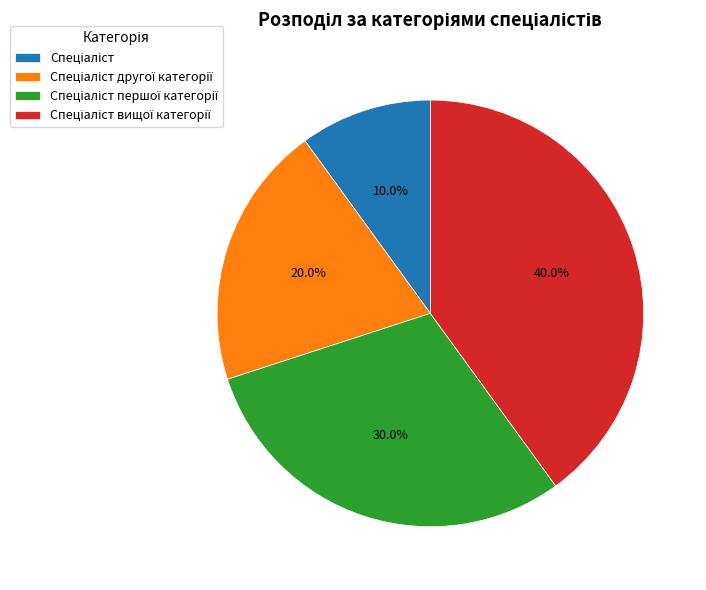

Is there any slice that represents more than half of the pie?

No